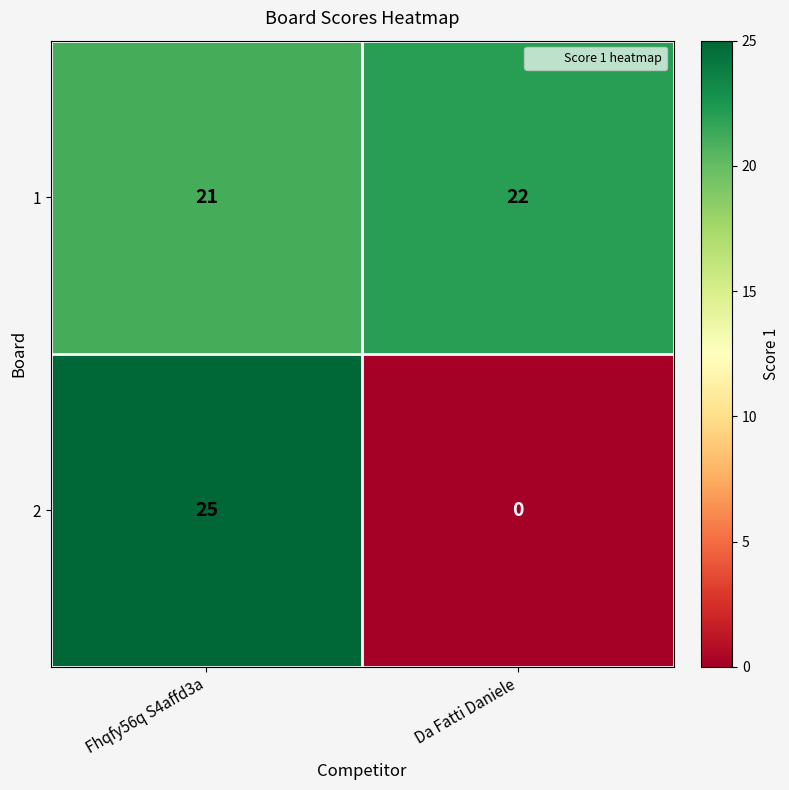

List the series in order of their peak value, highest first.

2, 1